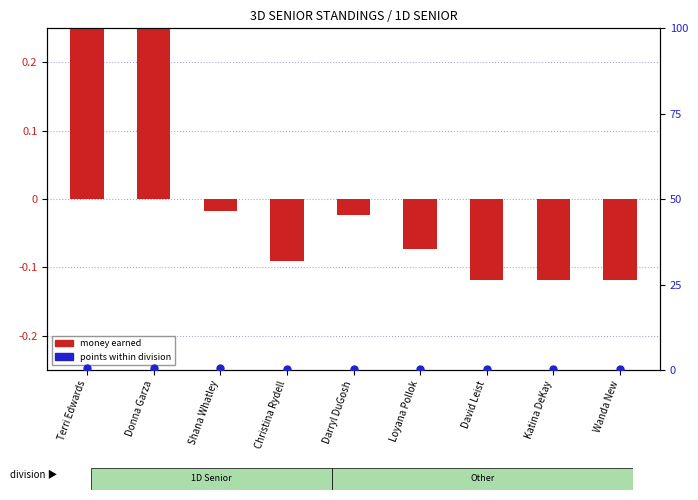

At how many categories does at least one series exceed 0?

9